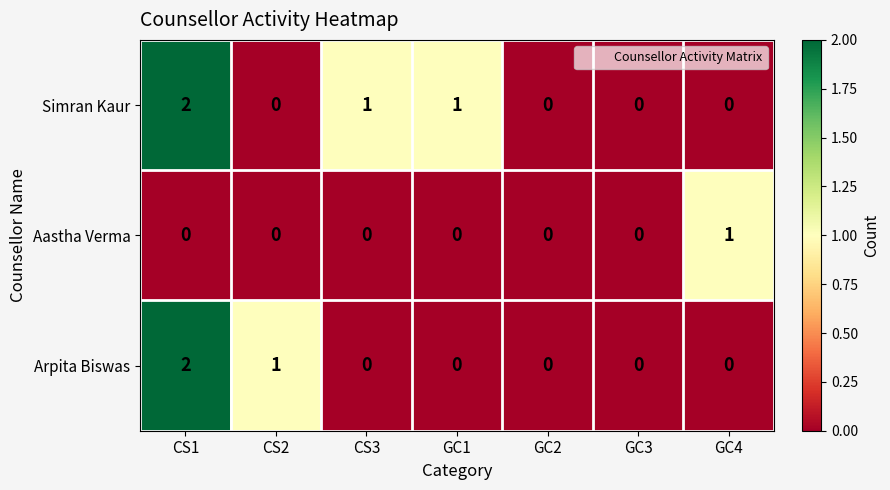

The value of Arpita Biswas at CS1 is 1. True or false?

False